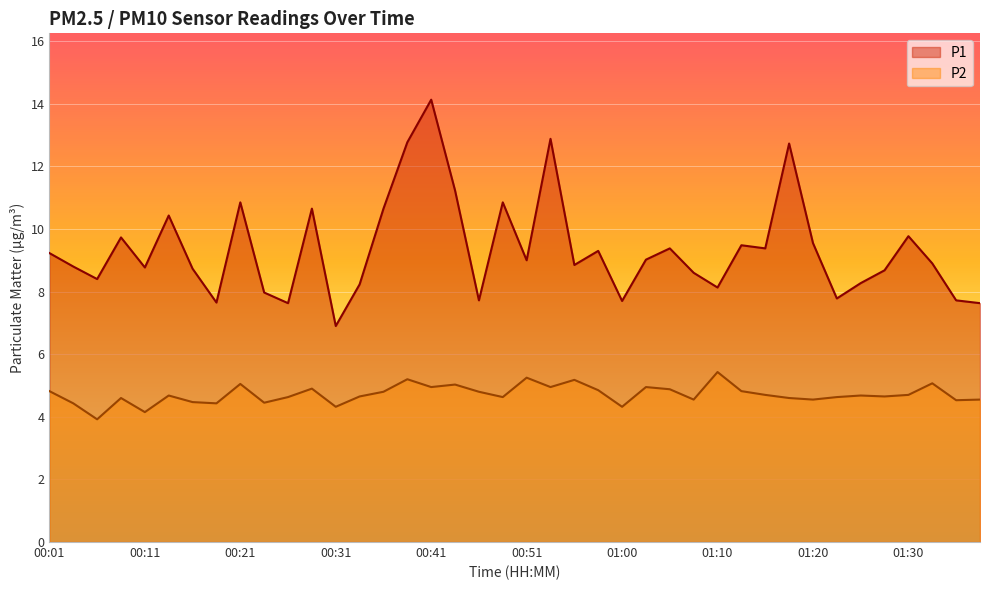

List the series in order of their peak value, lowest first.

P2, P1